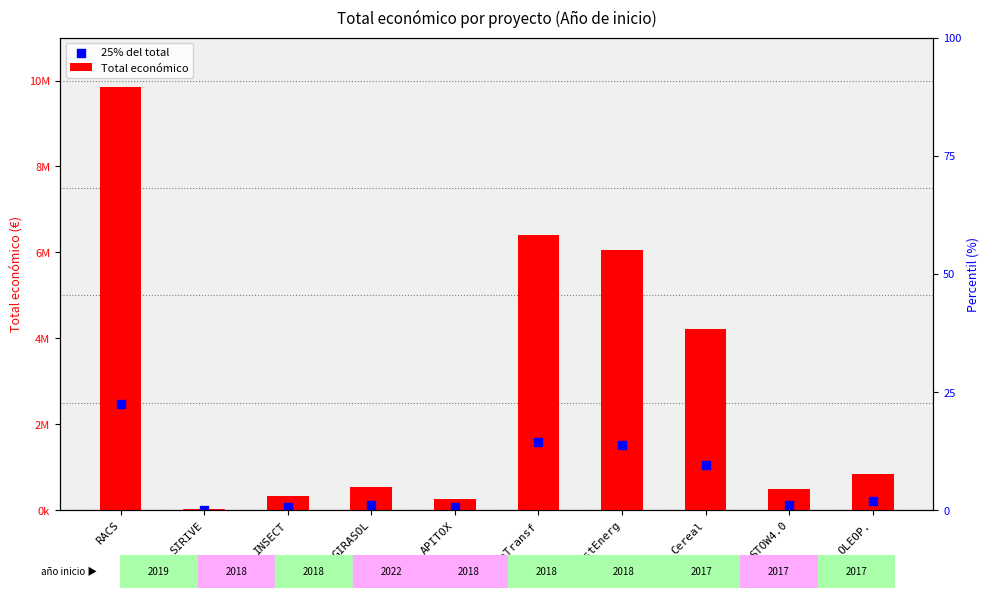

Which series contains the lowest Y value?

25% del total